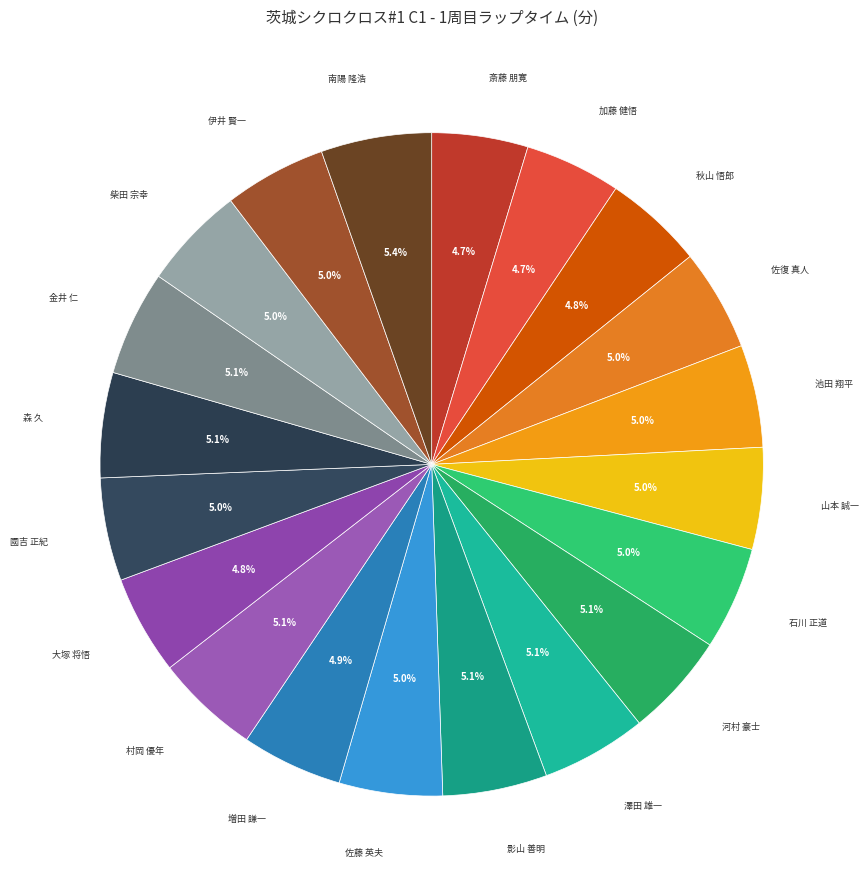

How many segments does this pie chart have?

20